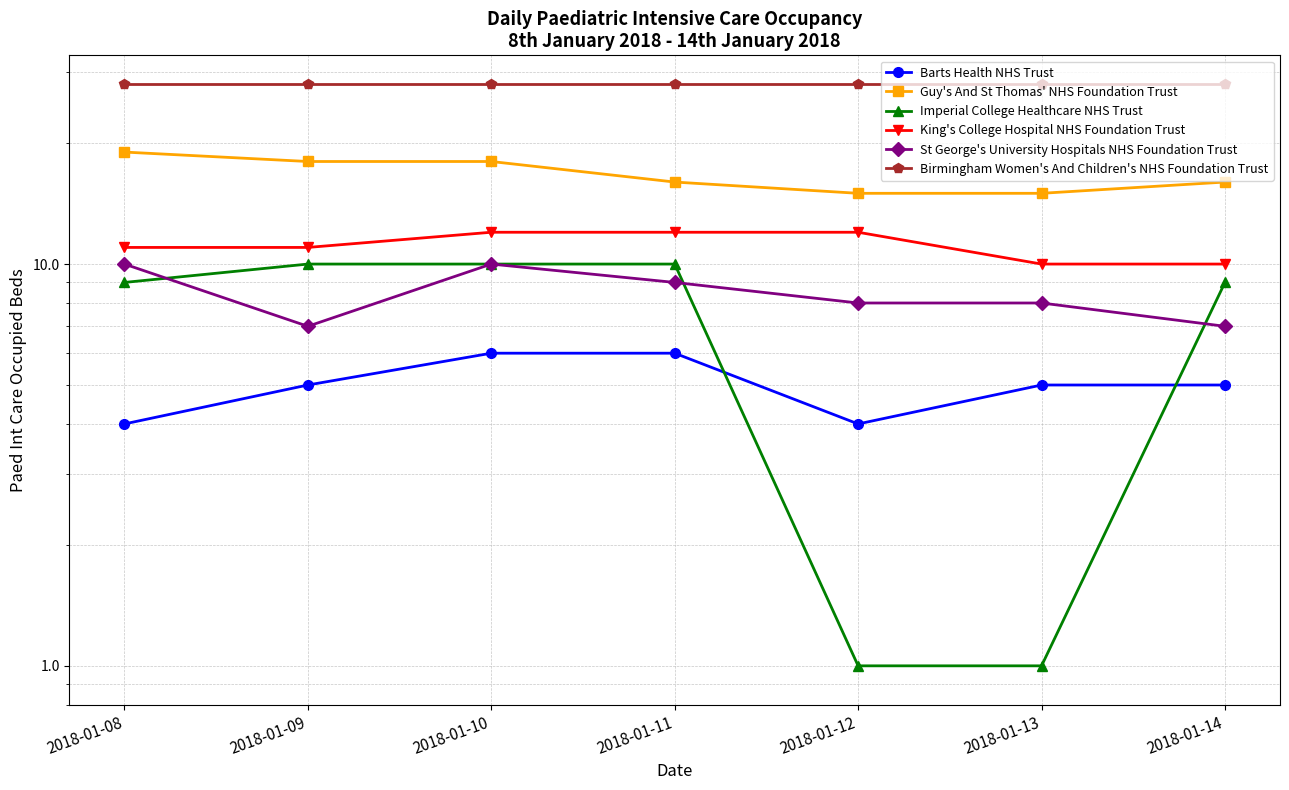

Is it true that Birmingham Women's And Children's NHS Foundation Trust equals 28 at 2018-01-09?

True